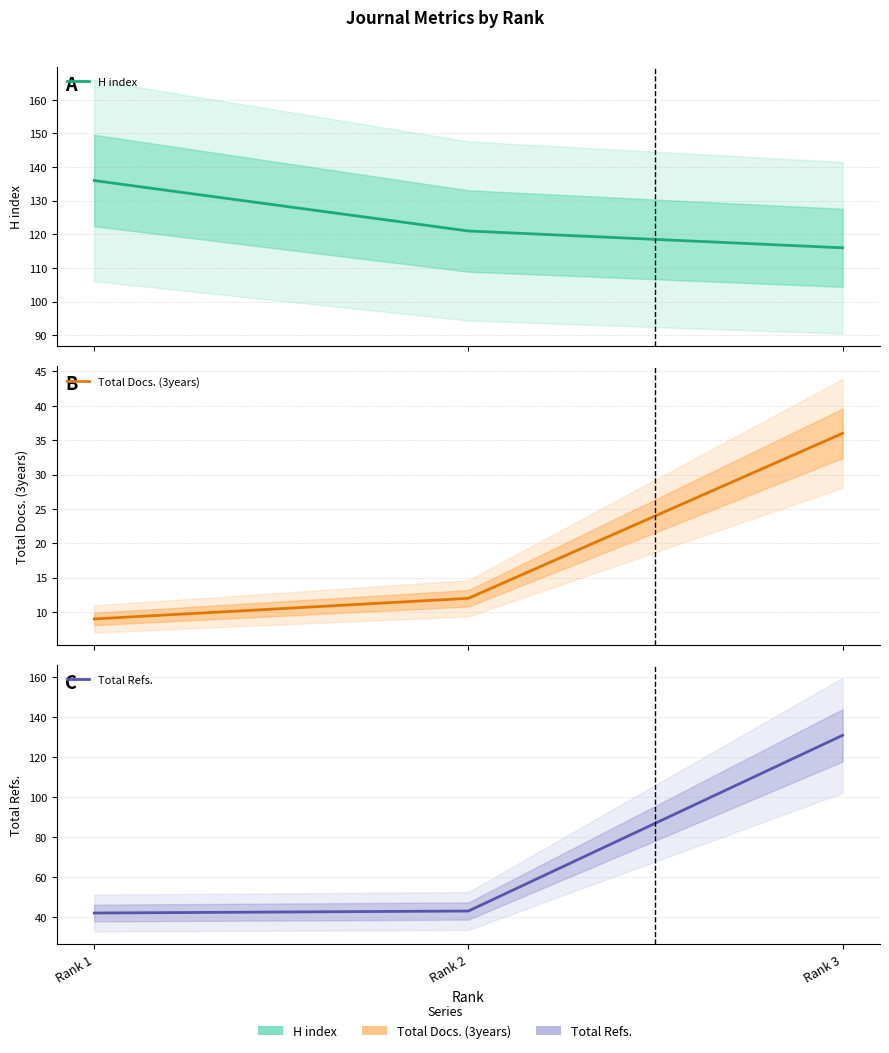

What are all the series names shown in the legend?

H index, Total Docs. (3years), Total Refs.